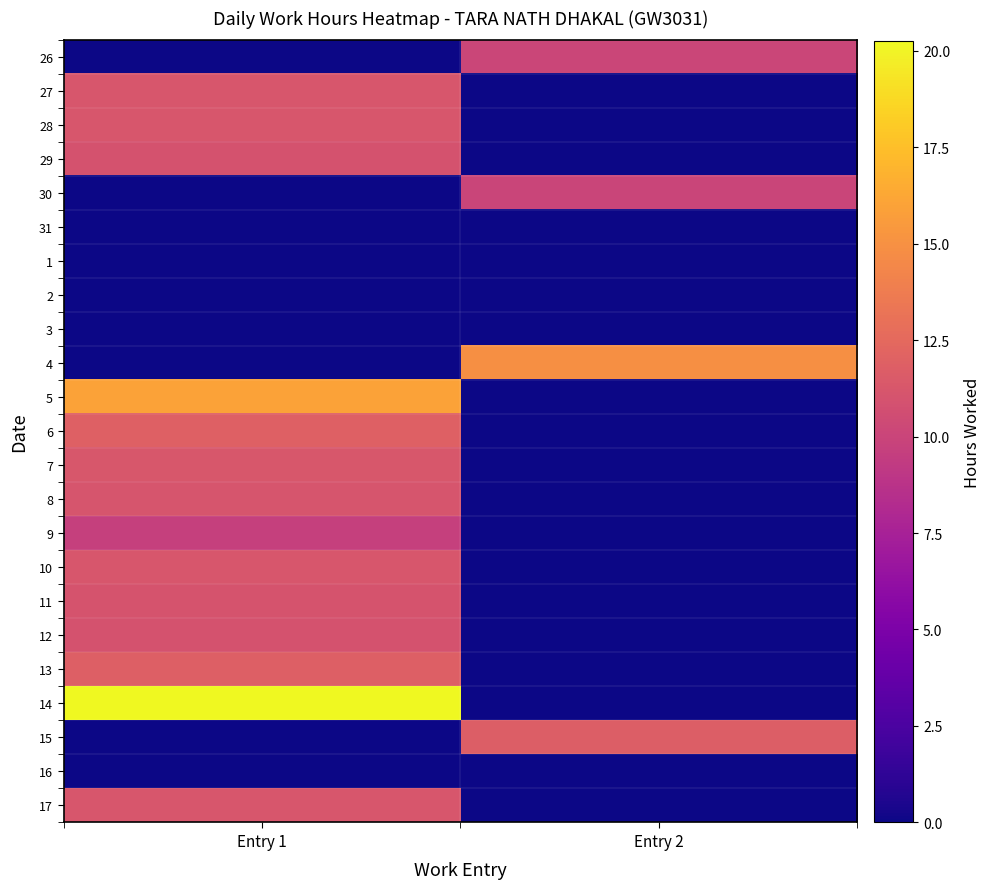

Reading left to right, transcribe all the data shown in this chart.

26: Entry 1=0.0	Entry 2=10.1
27: Entry 1=11.2	Entry 2=0.0
28: Entry 1=11.2	Entry 2=0.0
29: Entry 1=11.0	Entry 2=0.0
30: Entry 1=0.0	Entry 2=10.0
31: Entry 1=0.0	Entry 2=0.0
1: Entry 1=0.0	Entry 2=0.0
2: Entry 1=0.0	Entry 2=0.0
3: Entry 1=0.0	Entry 2=0.0
4: Entry 1=0.0	Entry 2=14.9
5: Entry 1=15.9	Entry 2=0.0
6: Entry 1=11.9	Entry 2=0.0
7: Entry 1=11.3	Entry 2=0.0
8: Entry 1=11.1	Entry 2=0.0
9: Entry 1=9.7	Entry 2=0.0
10: Entry 1=11.2	Entry 2=0.0
11: Entry 1=11.1	Entry 2=0.0
12: Entry 1=11.0	Entry 2=0.0
13: Entry 1=11.8	Entry 2=0.0
14: Entry 1=20.3	Entry 2=0.0
15: Entry 1=0.0	Entry 2=11.8
16: Entry 1=0.0	Entry 2=0.0
17: Entry 1=11.2	Entry 2=0.0